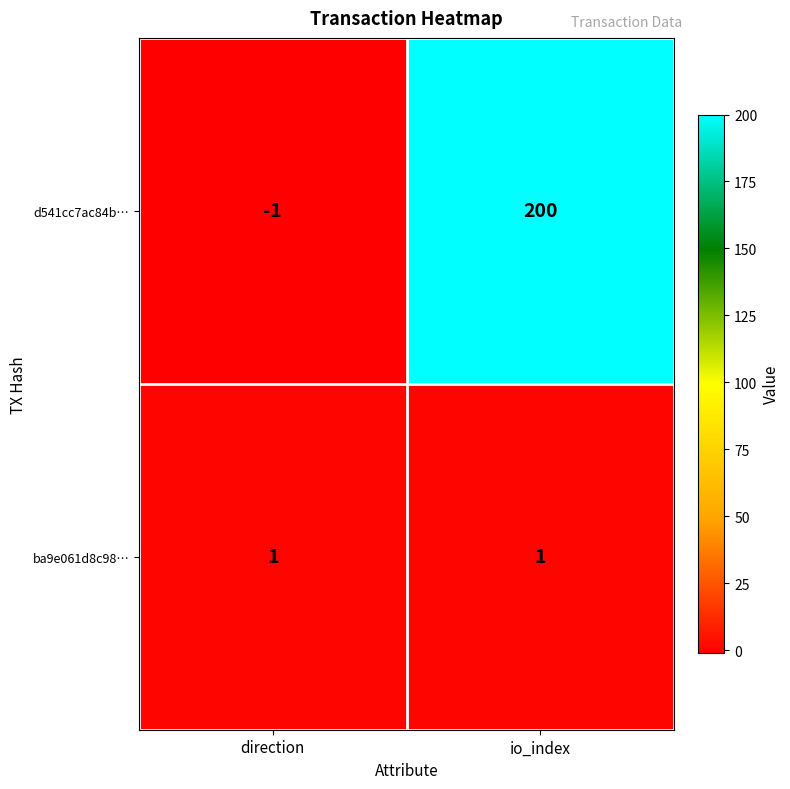

At which category does the chart reach its peak across all series?

io_index